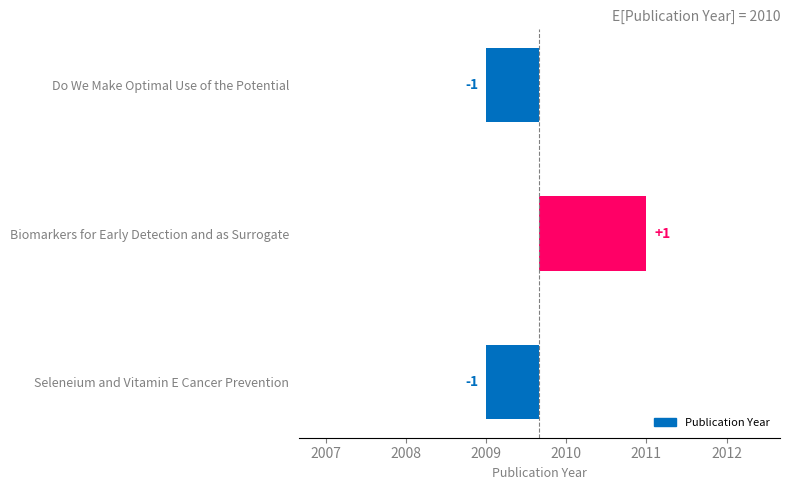

Rank the categories by value from highest to lowest.

Biomarkers for Early Detection and as Surrogate, Seleneium and Vitamin E Cancer Prevention, Do We Make Optimal Use of the Potential